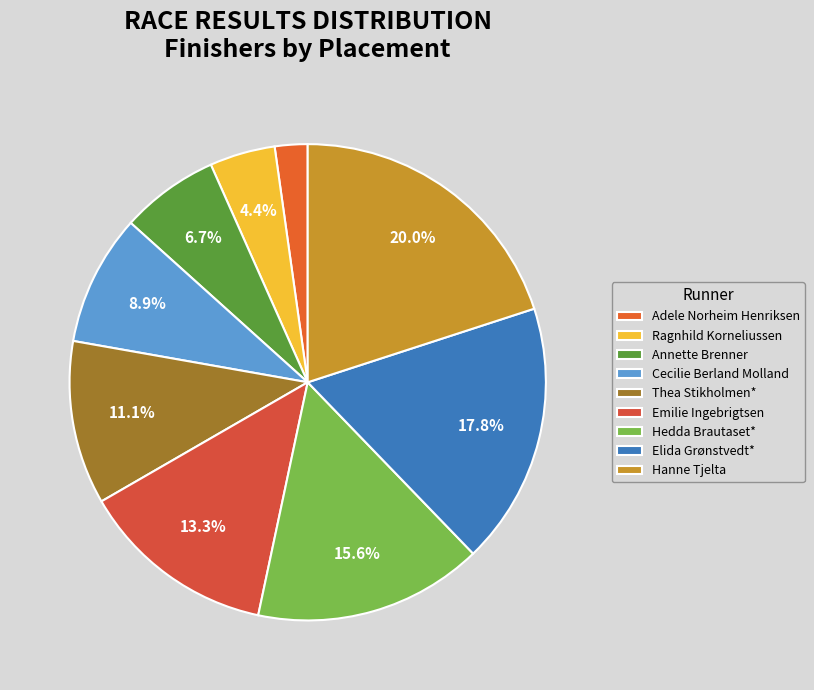

Is there a majority slice in this chart?

No